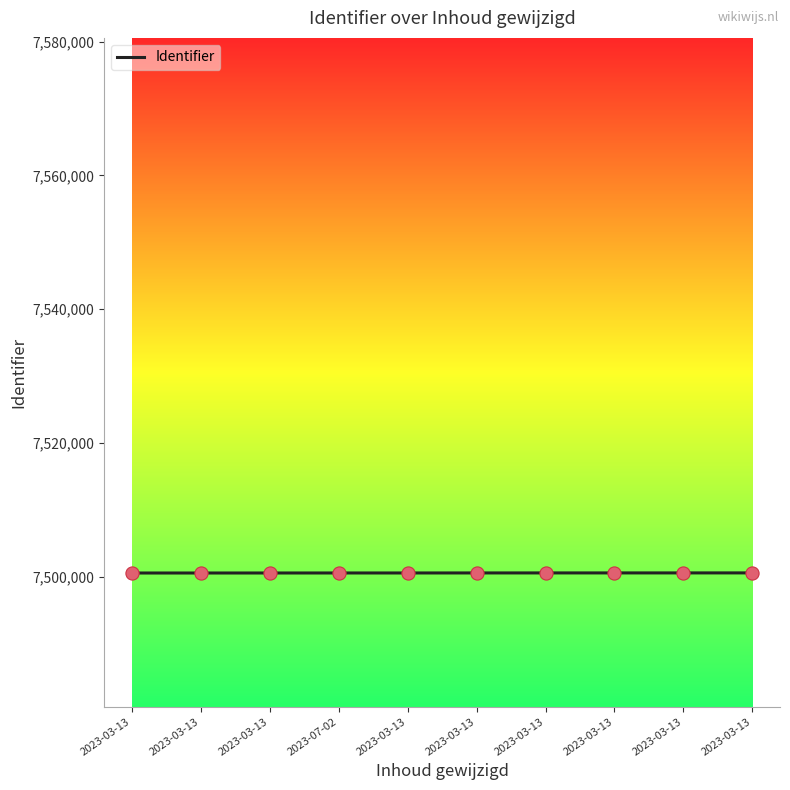

What is the change in value from 2023-03-13 to 2023-03-13?

+3